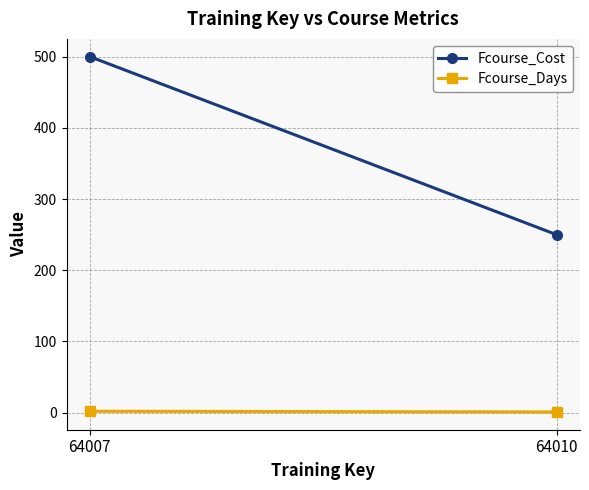

What is the difference between the Fcourse_Days values at 64007 and 64010?

1